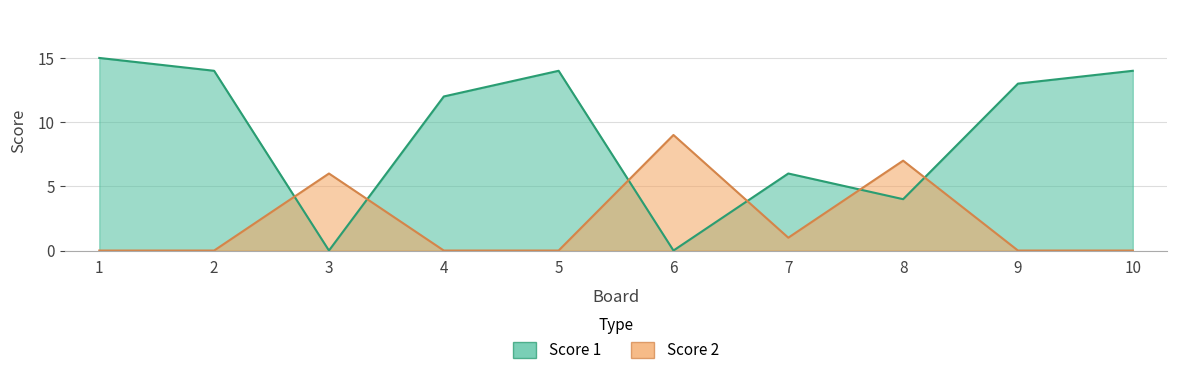

Rank the series by their maximum value, from lowest to highest.

Score 2, Score 1